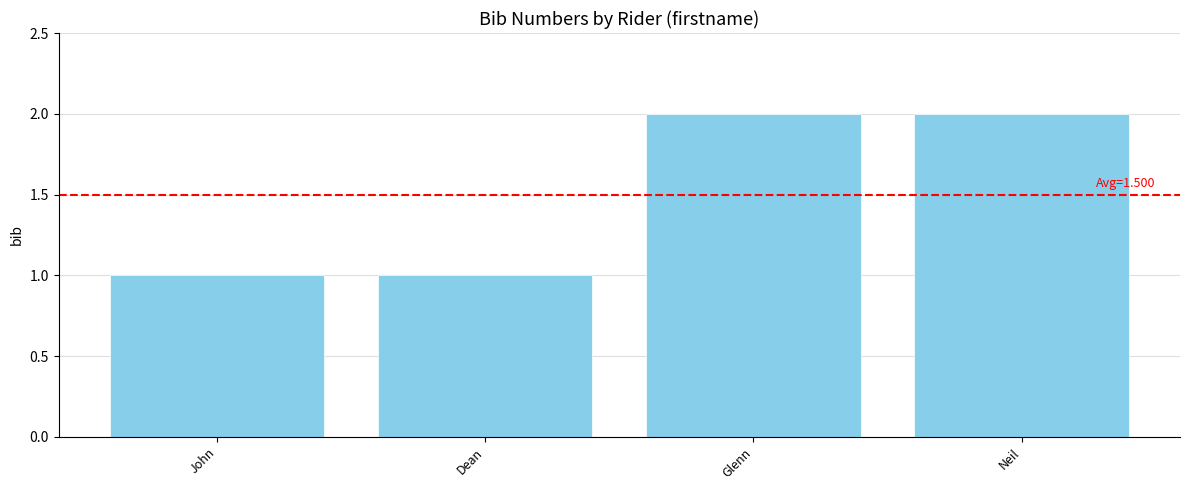

Approximately how many times larger is the value at Glenn compared to John?

2.0